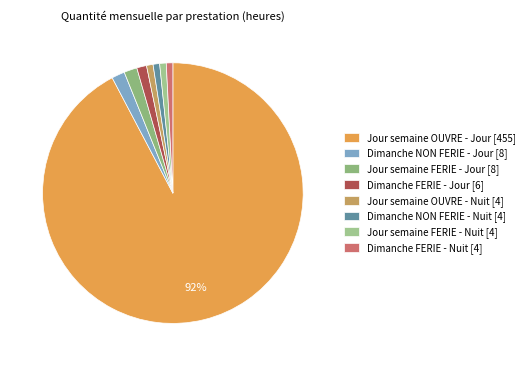

Count the number of slices in the pie.

8